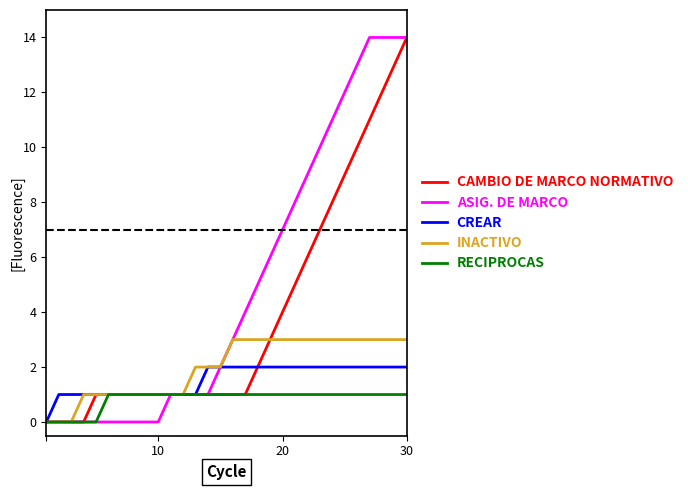

What is the highest value of the ASIG. DE MARCO series?

14